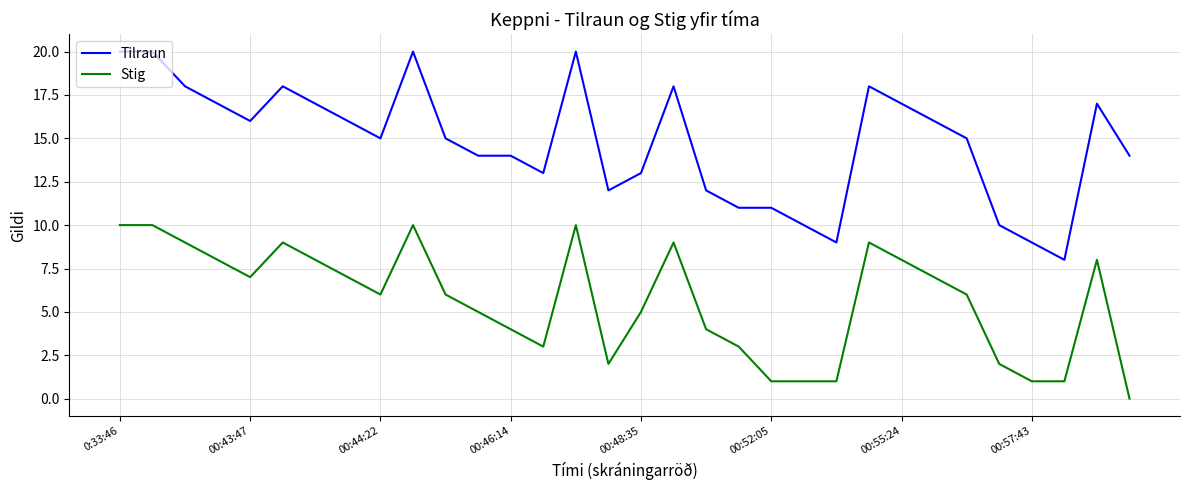

How many lines are shown in the chart?

2